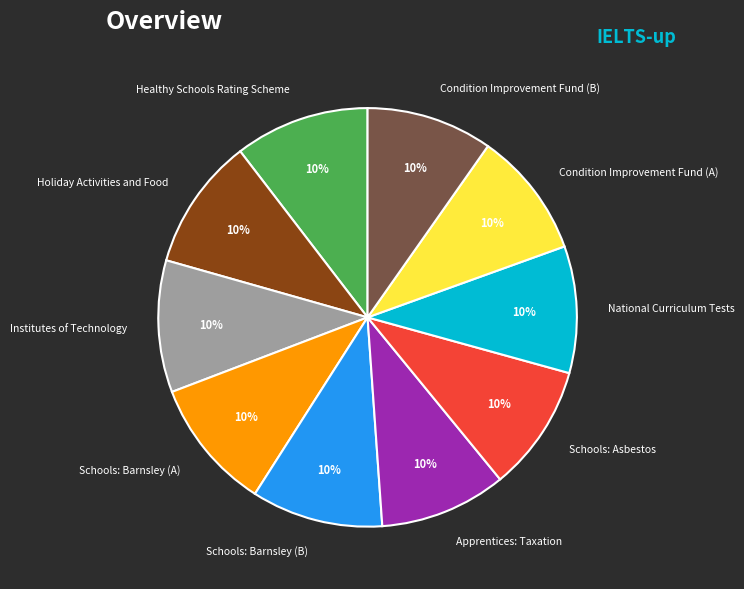

What percentage is the Apprentices: Taxation slice, to the nearest percent?

10%